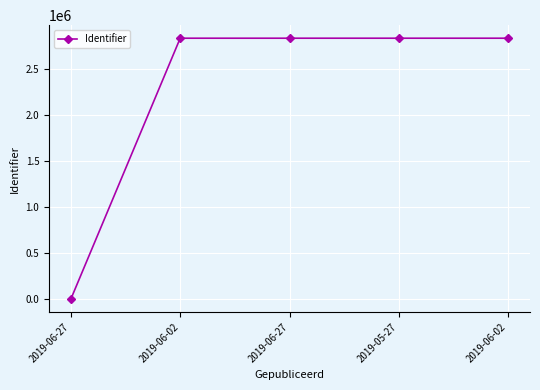

How many distinct data groups are displayed?

1